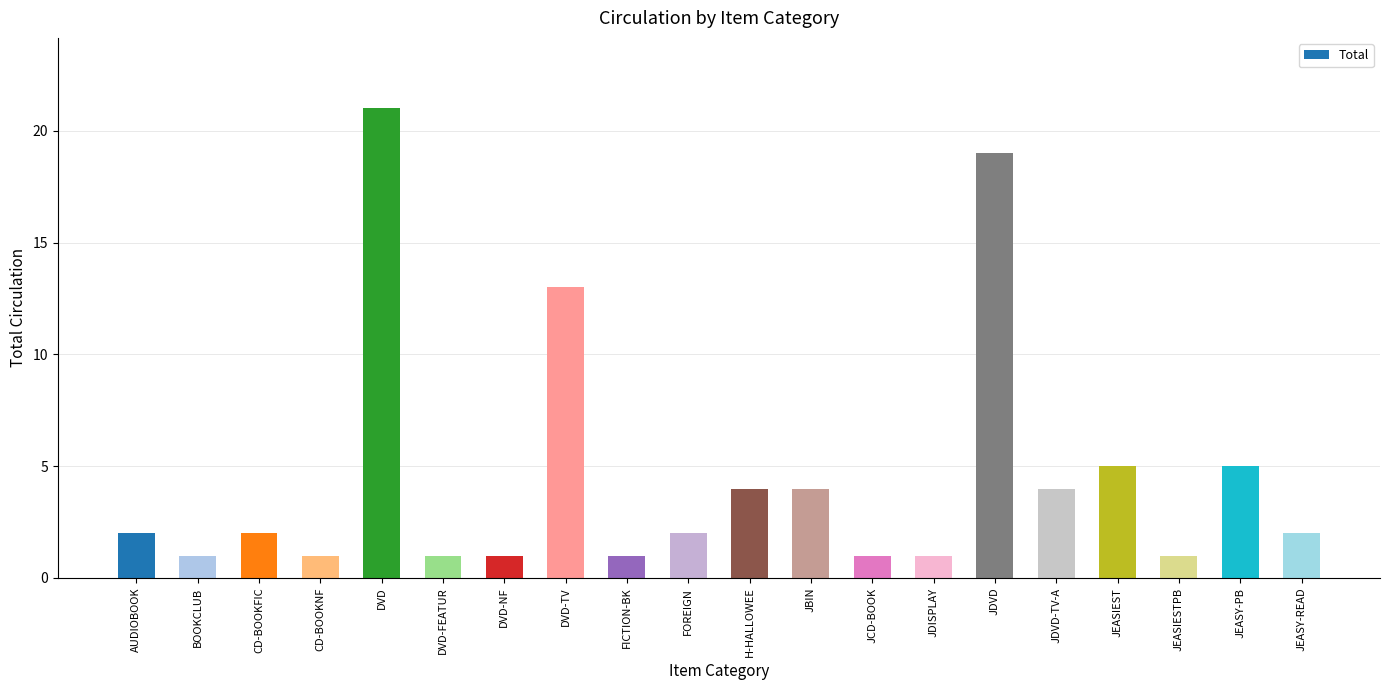

Which category has the highest value across all series?

DVD